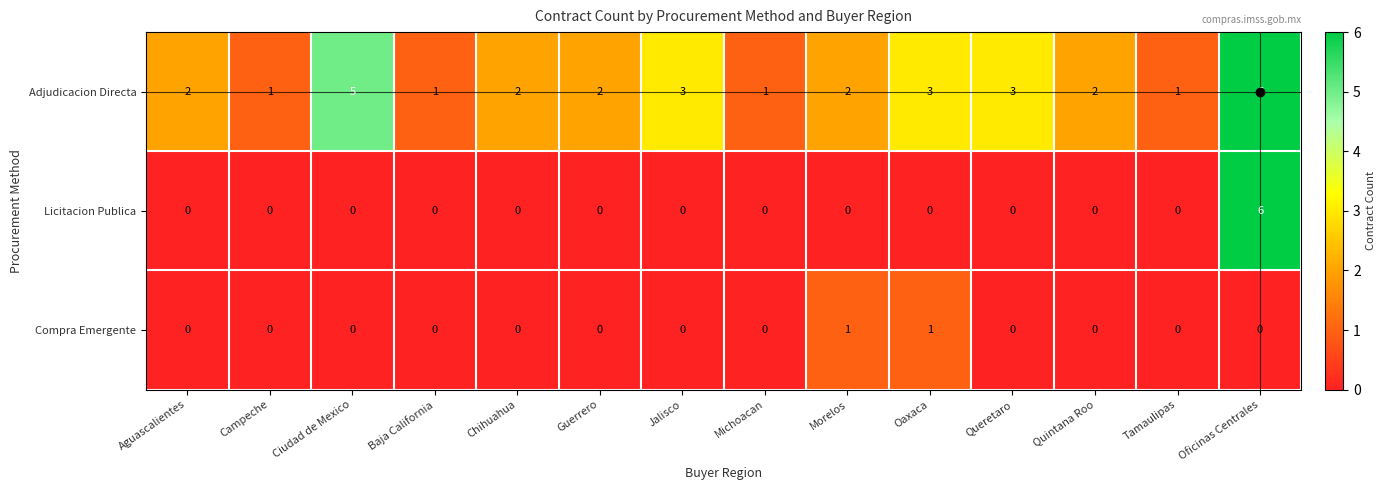

Which series has the largest total across all categories?

Adjudicacion Directa